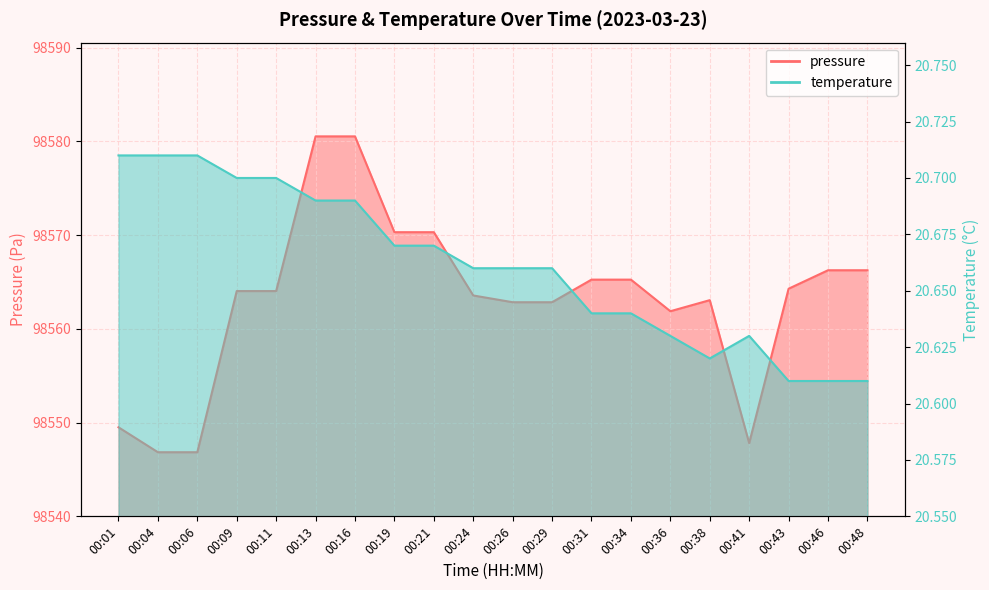

List the series in order of their overall mean, highest first.

pressure, temperature